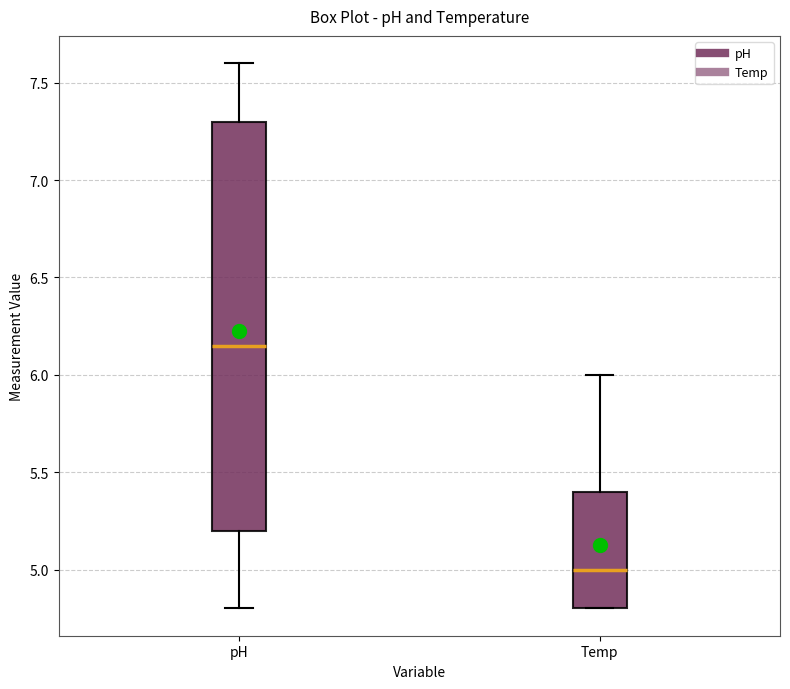

Where is the lower edge of the box for pH on the y-axis? The values are not printed on the chart, so give them approximately, as read against the axis.

5.20